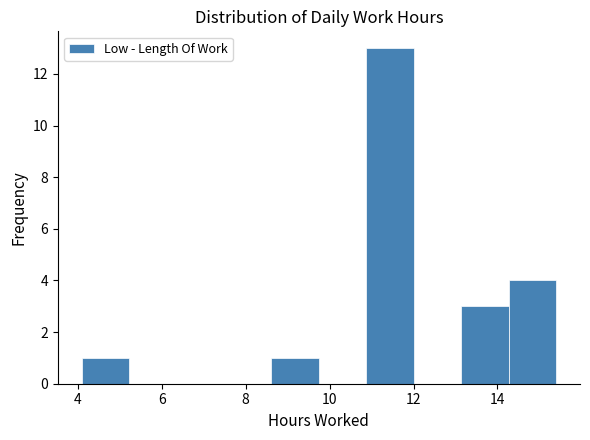

Reading left to right, list every bar in this chart as the range it spans on the x-axis followed by its height. Neither the bar edges nor the heights are printed on the chart, so give them approximately, as read against the axes.

4.0 to 5.2: 1
5.2 to 6.4: 0
6.4 to 7.4: 0
7.4 to 8.6: 0
8.6 to 9.8: 1
9.8 to 10.8: 0
10.8 to 12.0: 13
12.0 to 13.2: 0
13.2 to 14.2: 3
14.2 to 15.4: 4